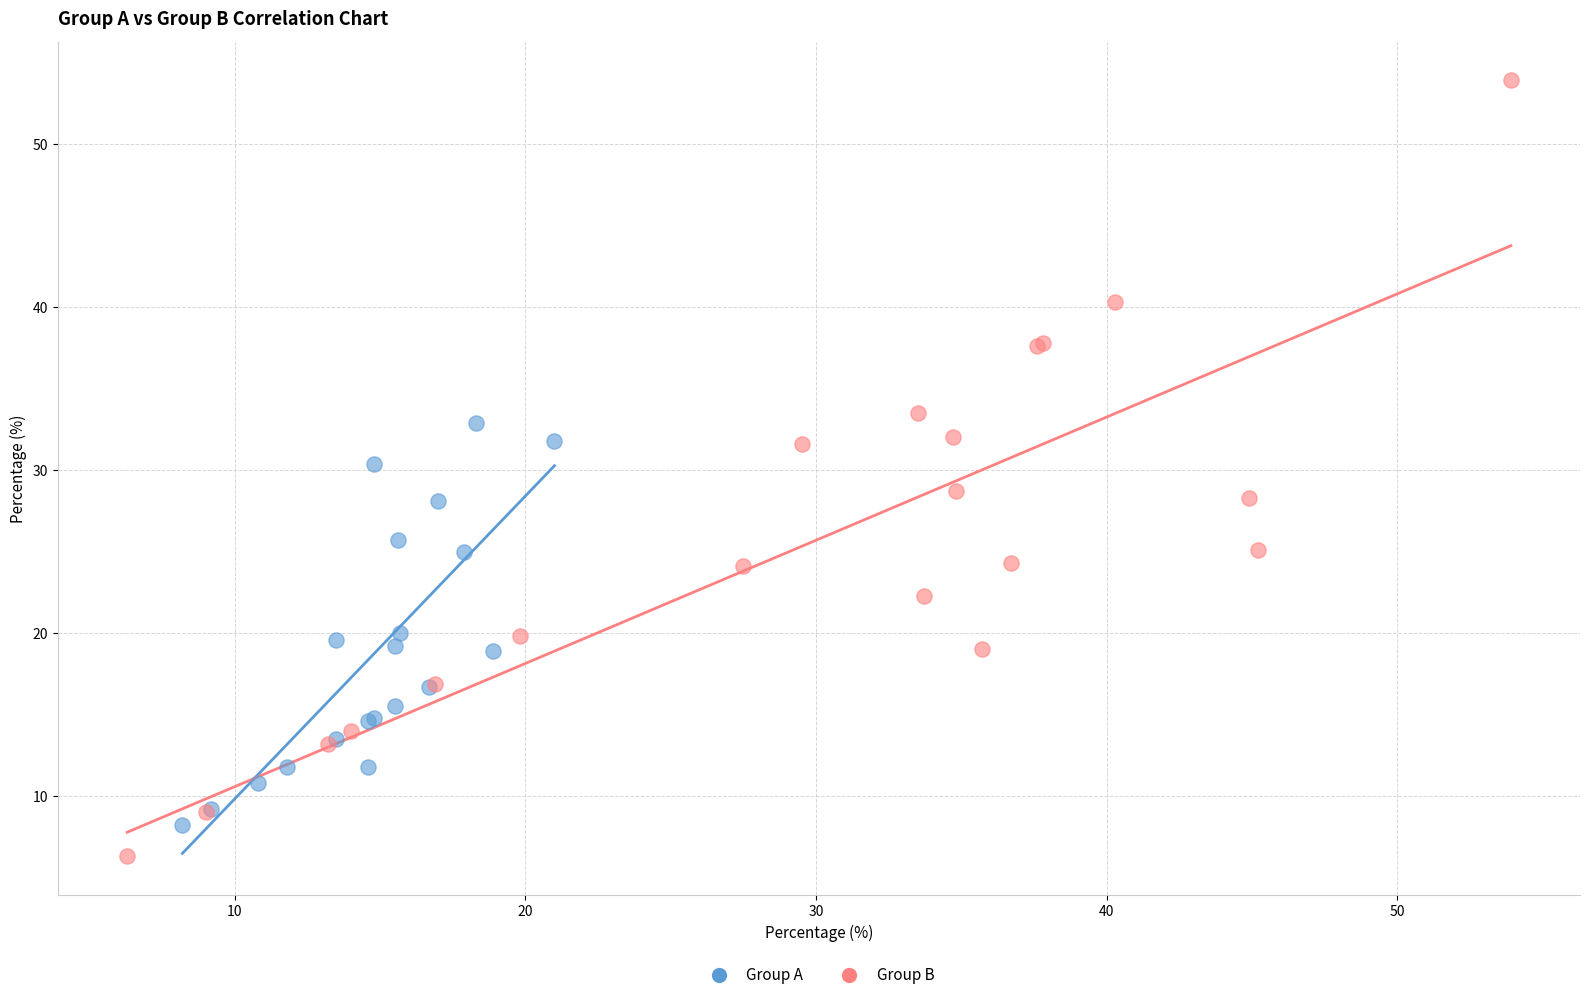

Which series contains the lowest Y value?

Group B